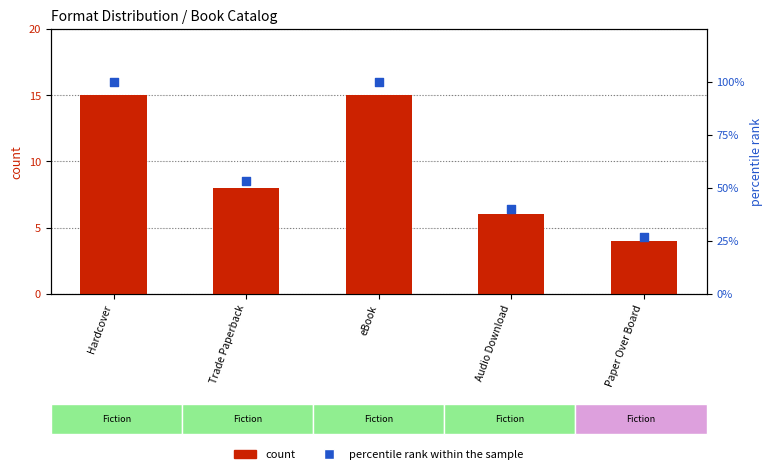

Which series reaches the maximum Y coordinate?

percentile rank within the sample